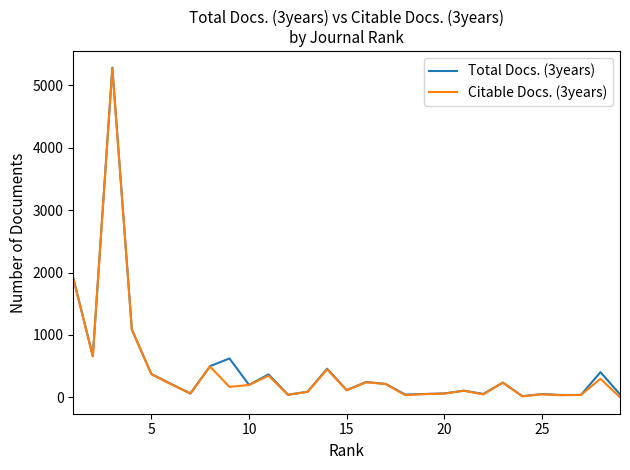

What is the maximum value shown in the chart?

5285